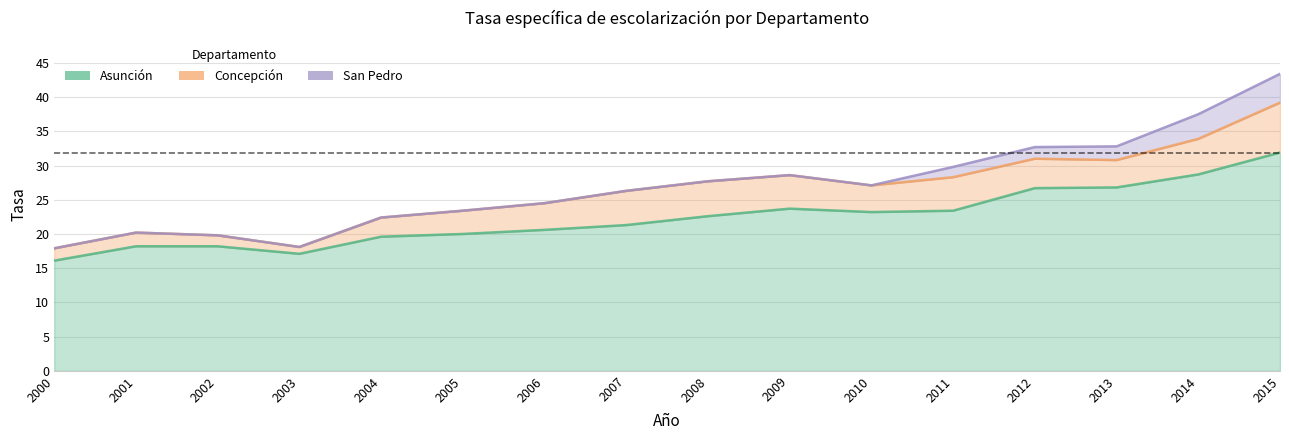

Reading left to right, extract all data points from this chart.

Asunción: 16.1	18.2	18.2	17.1	19.6	20.0	20.6	21.3	22.6	23.7	23.2	23.4	26.7	26.8	28.7	31.9
Concepción: 1.8	2.0	1.6	1.0	2.8	3.4	3.9	5.0	5.1	4.9	3.9	4.9	4.3	4.0	5.2	7.3
San Pedro: 0.0	0.0	0.0	0.0	0.0	0.0	0.0	0.0	0.0	0.0	0.0	1.5	1.7	2.0	3.6	4.2